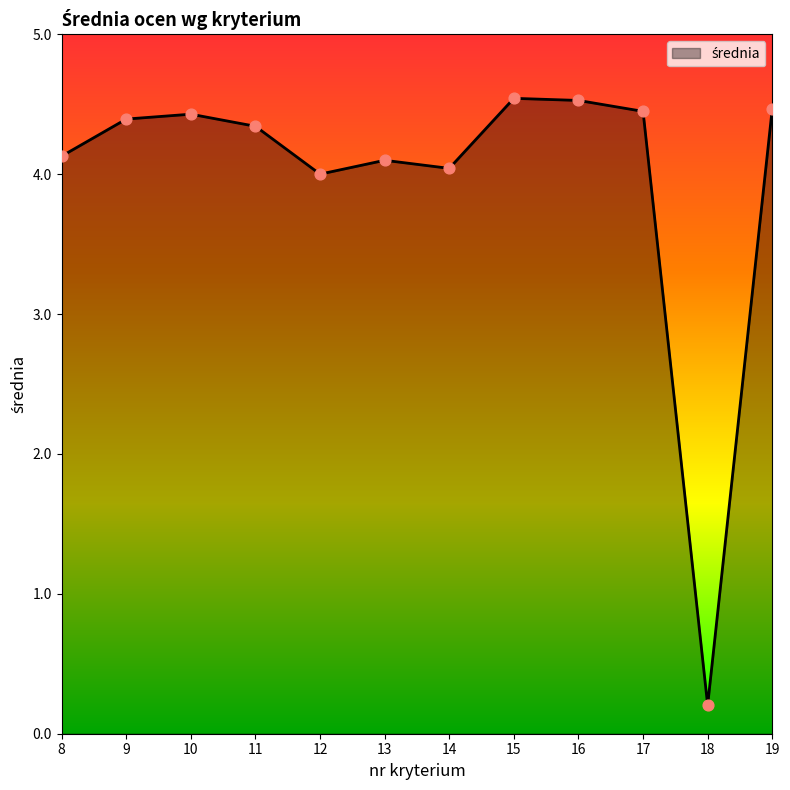

What is the change in value from 9 to 11?

-0.1